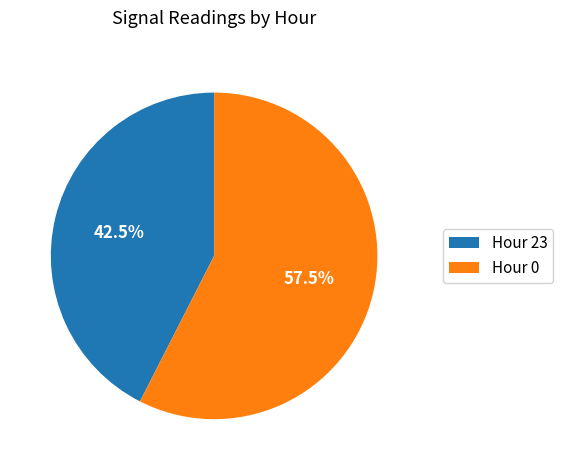

How much of the chart is everything except Hour 0?

42.5%